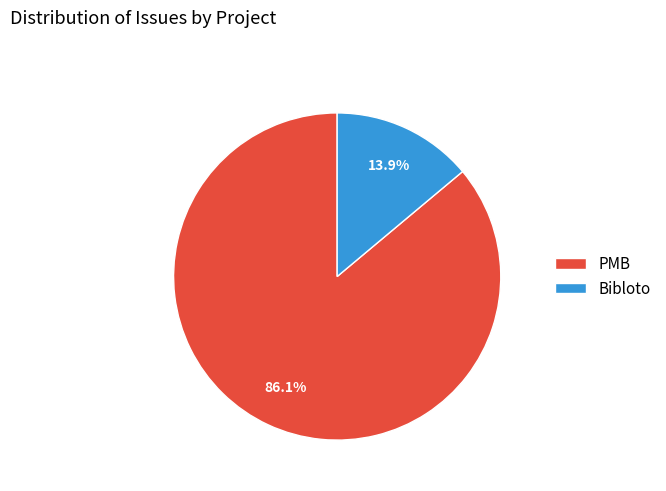

Which slice is the smallest?

Bibloto